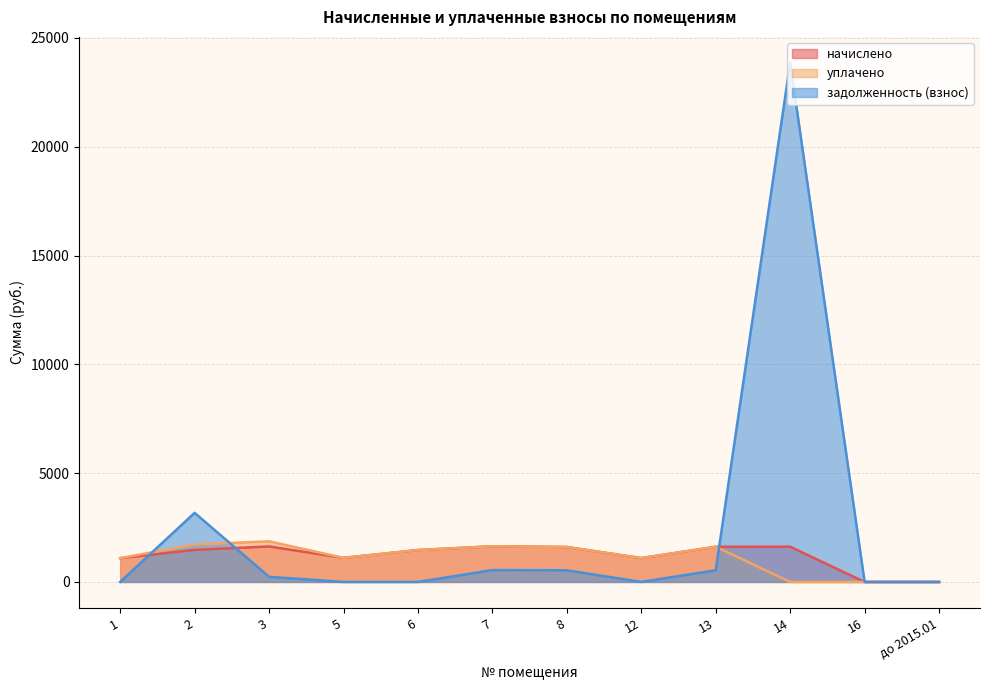

Rank the categories by уплачено value from lowest to highest.

14, 16, до 2015.01, 1, 12, 5, 6, 8, 13, 7, 2, 3